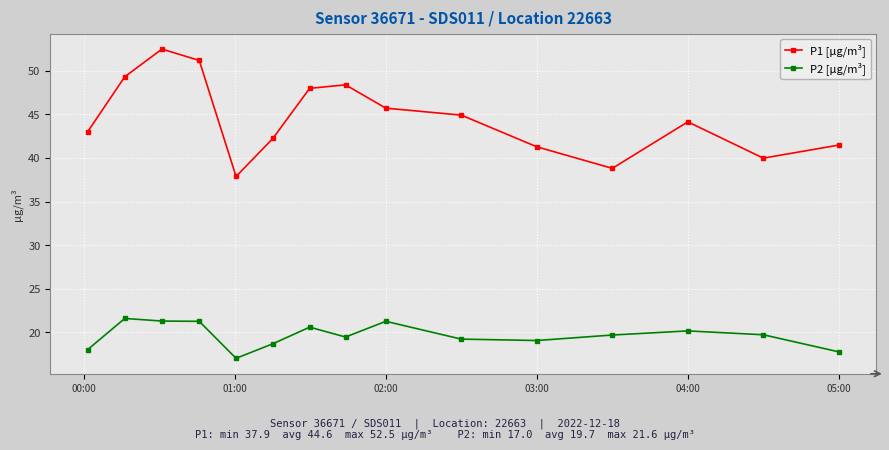

Does the chart have visible grid lines?

Yes